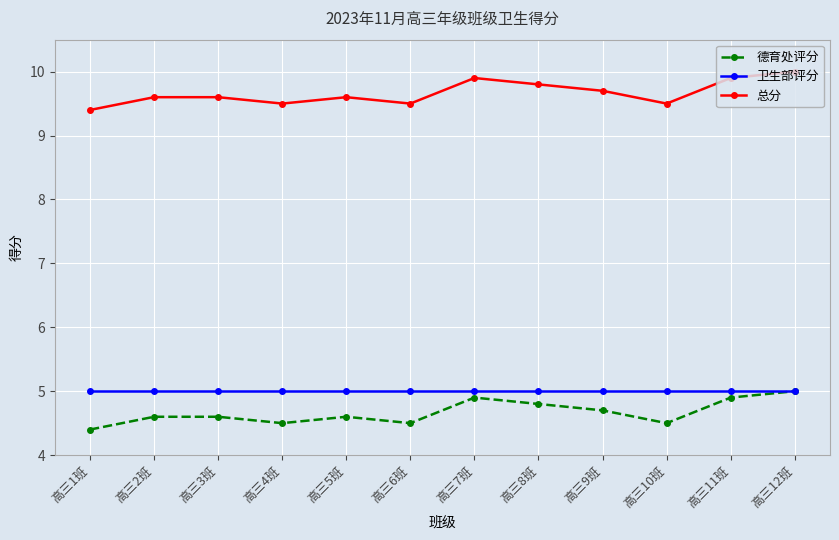

What is the average value of the 总分 series?

9.7